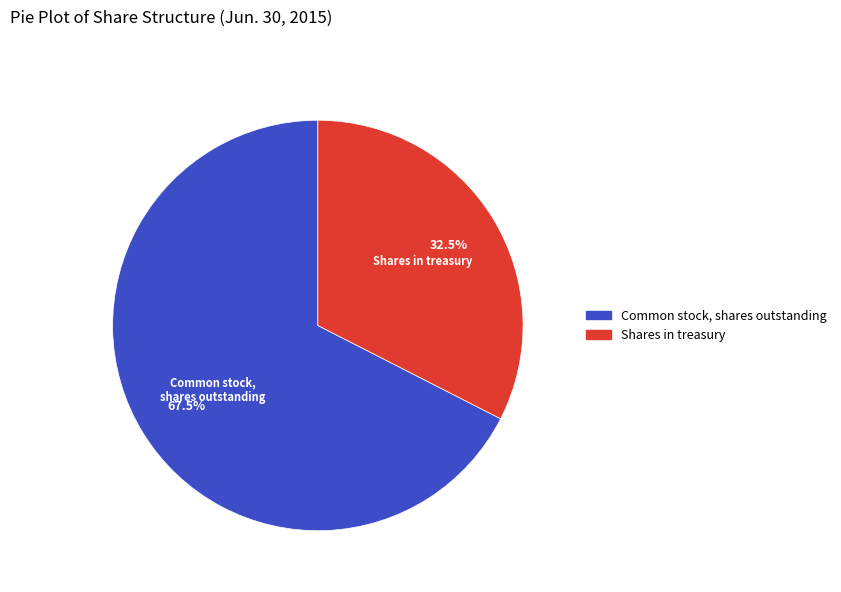

Which category has the biggest portion of the pie?

Common stock, shares outstanding